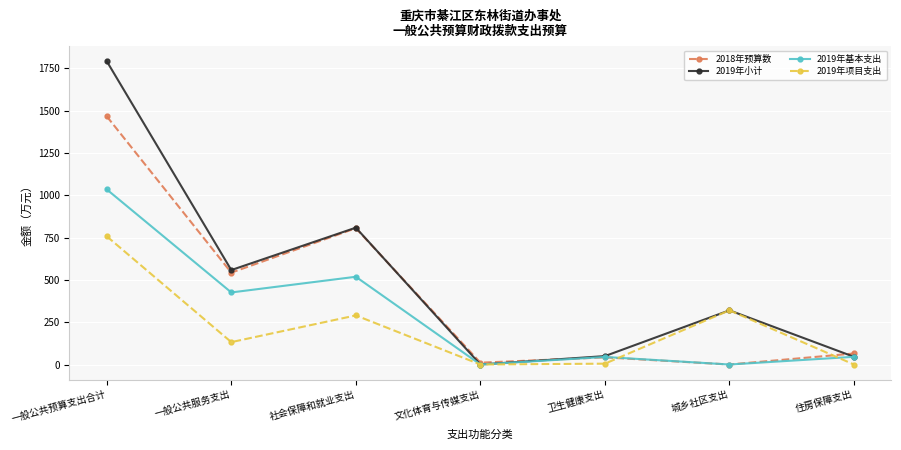

What is the total value across all series at 卫生健康支出?

141.6